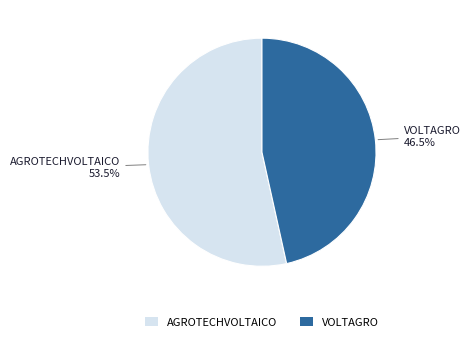

Rank the categories by value from highest to lowest.

AGROTECHVOLTAICO, VOLTAGRO